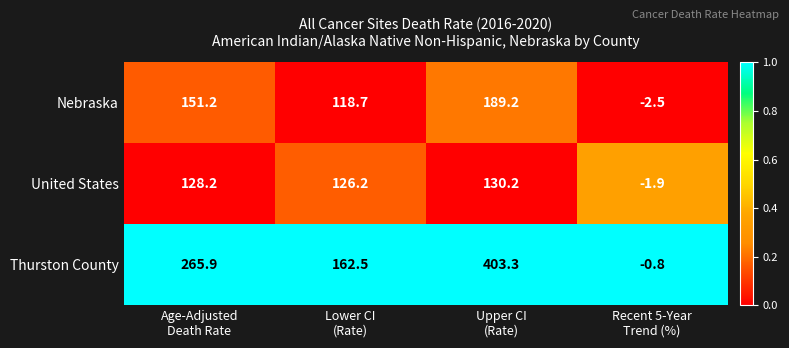

Which series has the largest total across all categories?

Thurston County